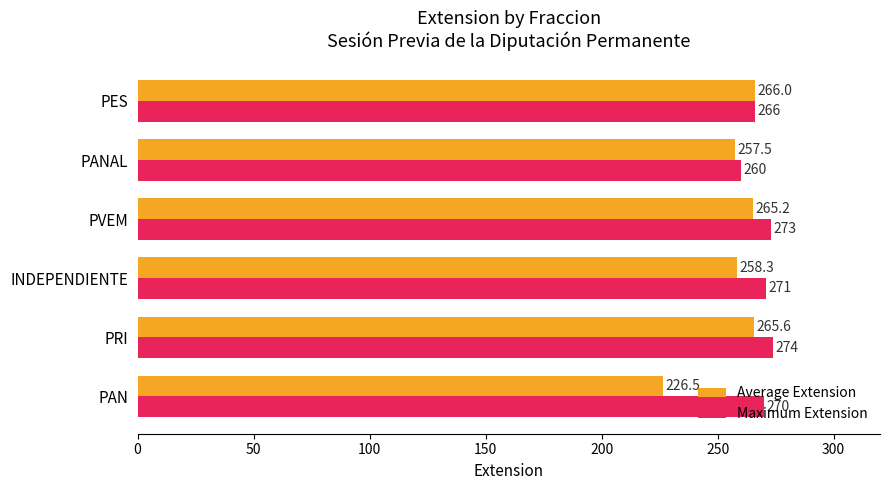

Which label corresponds to the largest value in the chart?

PRI